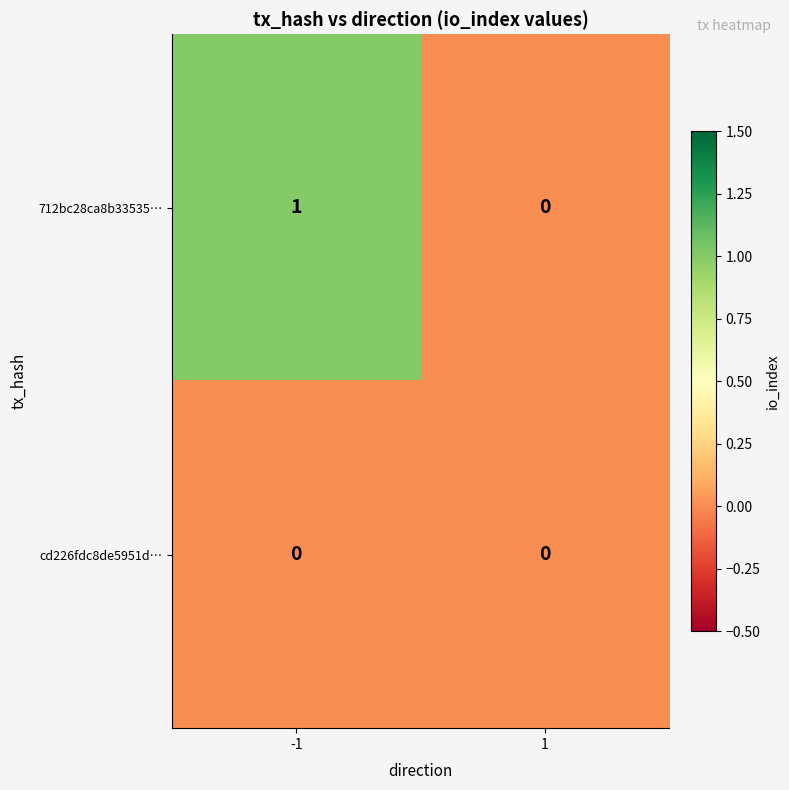

Which series changed the most between -1 and 1?

712bc28ca8b33535…